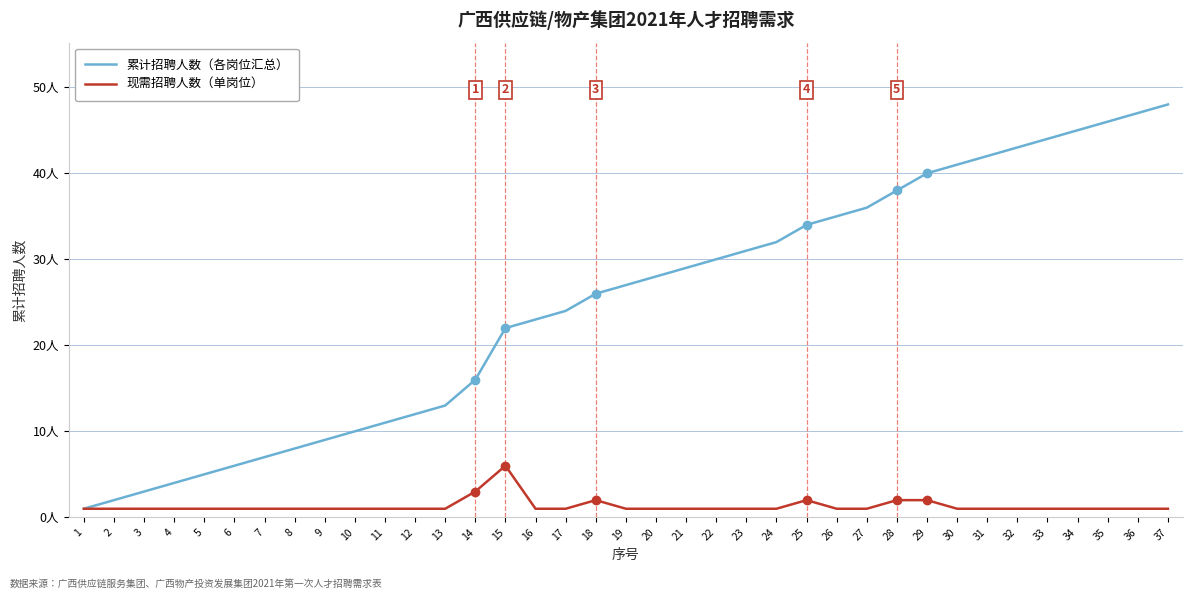

What is the difference between the second highest and minimum values in the 累计招聘人数（各岗位汇总） series?

46